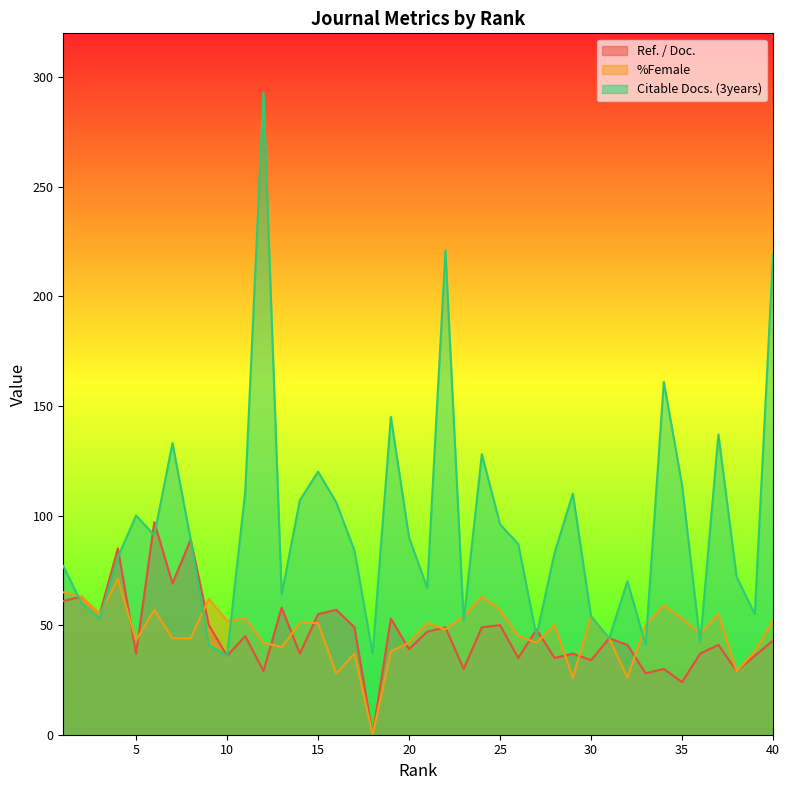

Is the value of Ref. / Doc. at 3 greater than the value of Citable Docs. (3years) at 39?

No